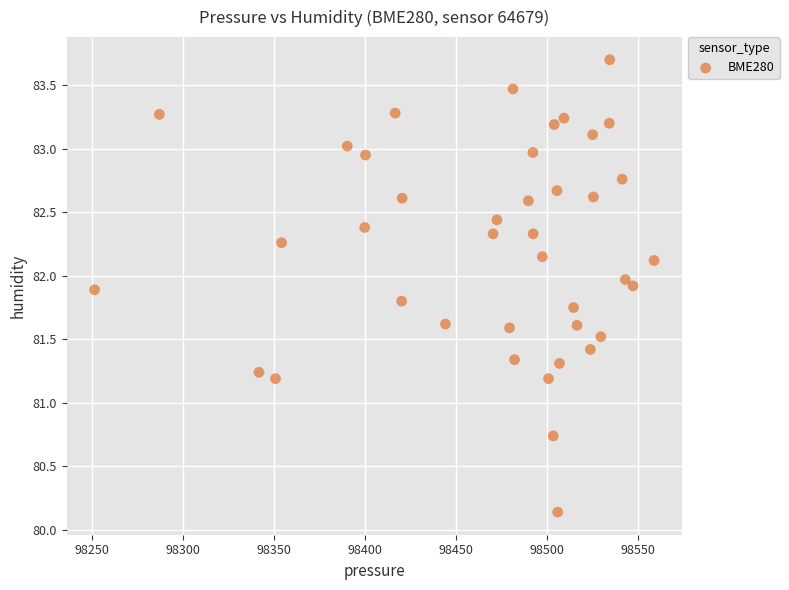

What is the range of Y values (max minus min)?

3.6